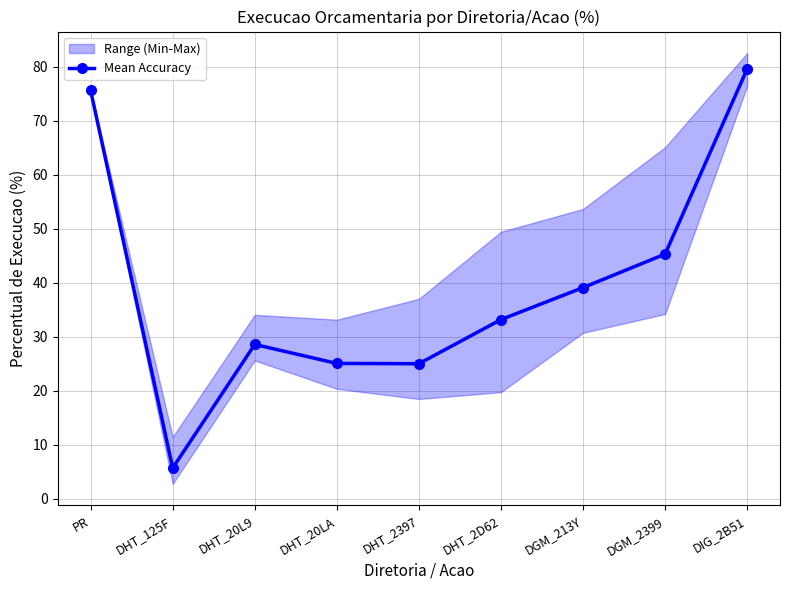

Which category has the highest value across all series?

DIG_2B51